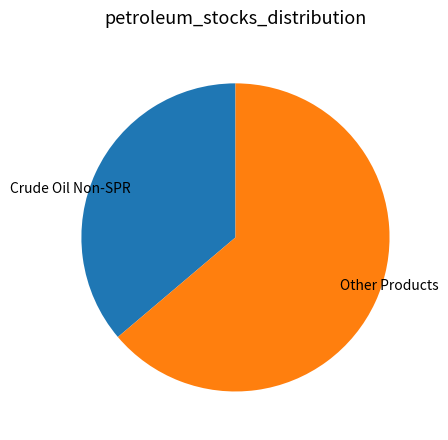

Rank the categories by value from highest to lowest.

Other Products, Crude Oil Non-SPR